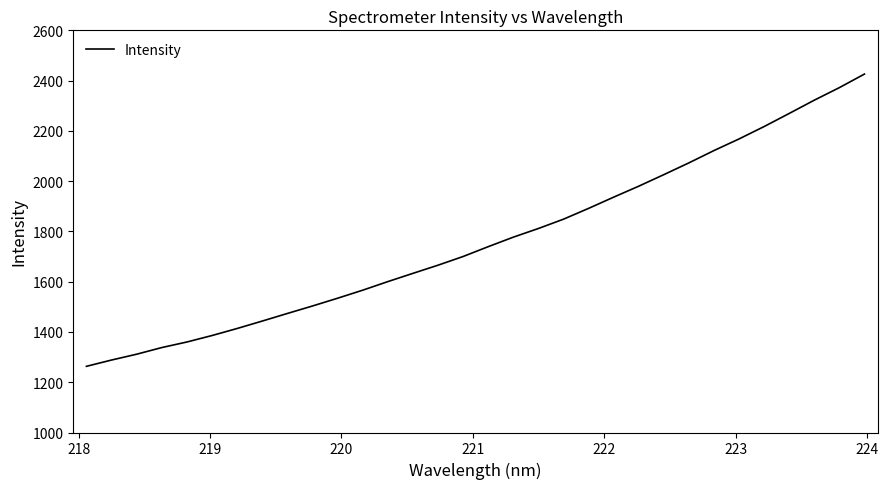

What is the smallest value displayed?

1263.3